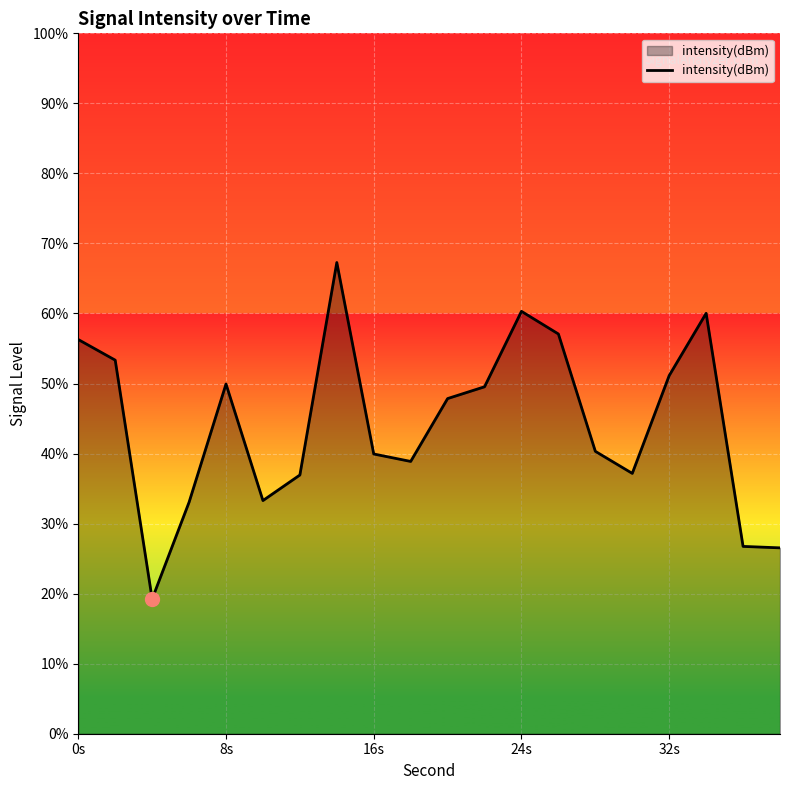

Reading left to right, extract all data points from this chart.

-117.5	-118.7	-132.3	-126.8	-120.0	-126.7	-125.2	-113.1	-124.0	-124.4	-120.9	-120.2	-115.9	-117.2	-123.9	-125.1	-119.5	-116.0	-129.3	-129.4